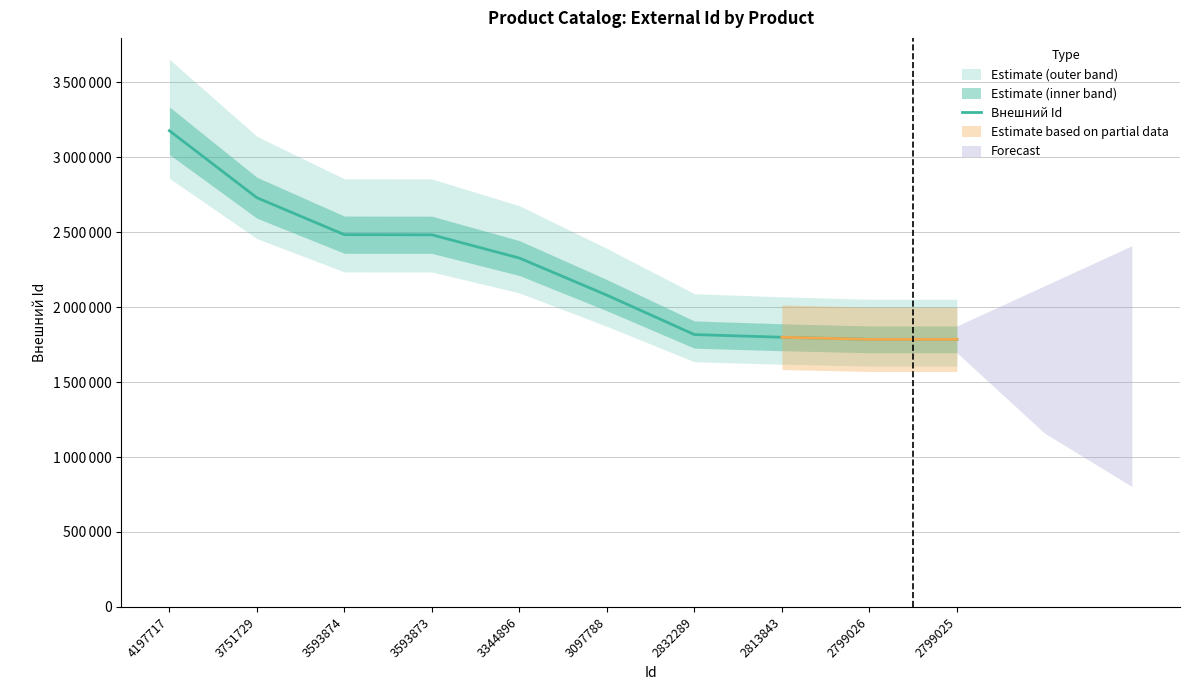

Which category has the highest value across all series?

4197717